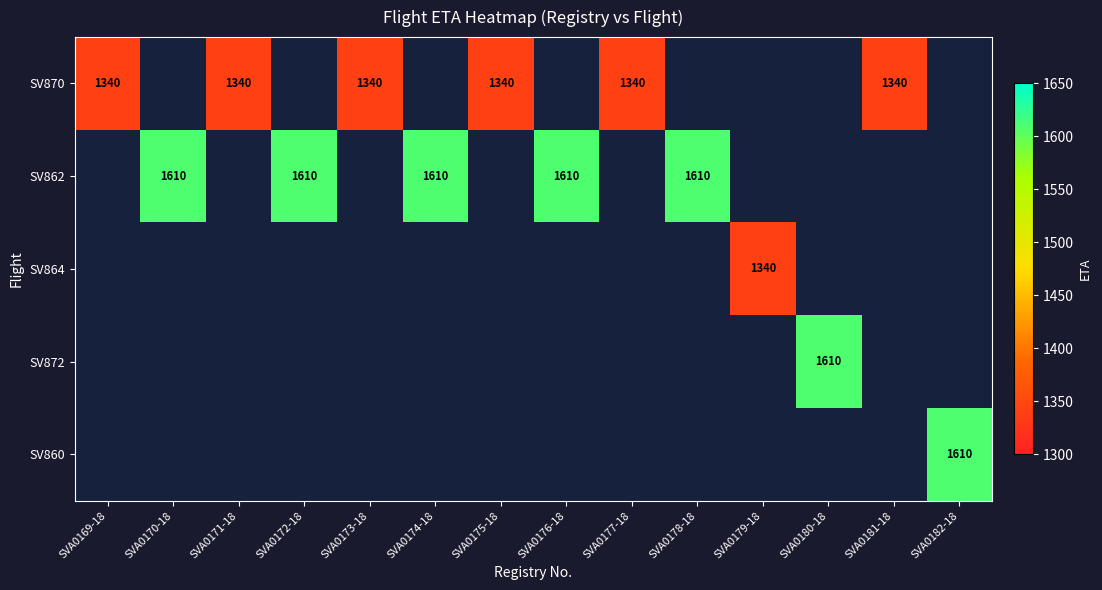

Between SVA0174-18 and SVA0176-18, which is larger?

SVA0176-18